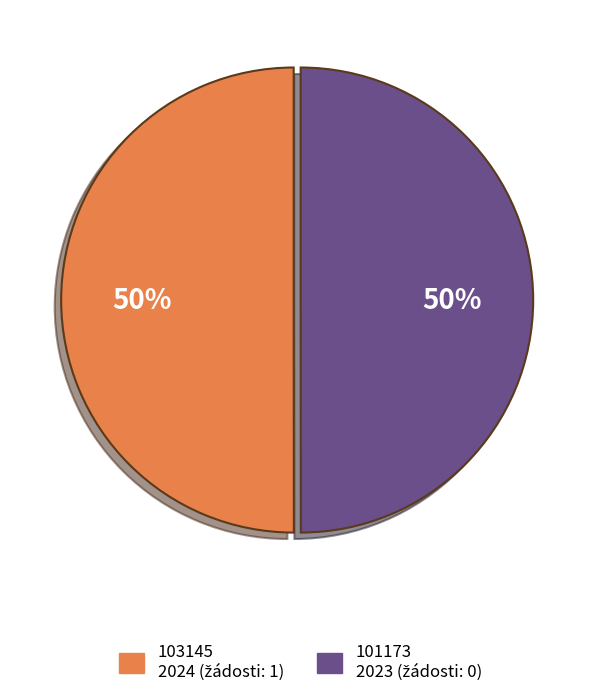

Do 101173 and 103145 together represent more than half of the pie?

Yes